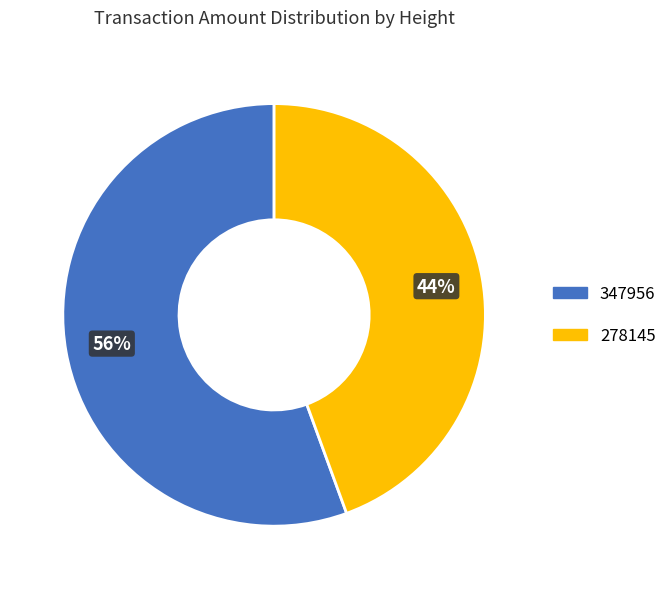

Which has a higher value, 278145 or 347956?

347956